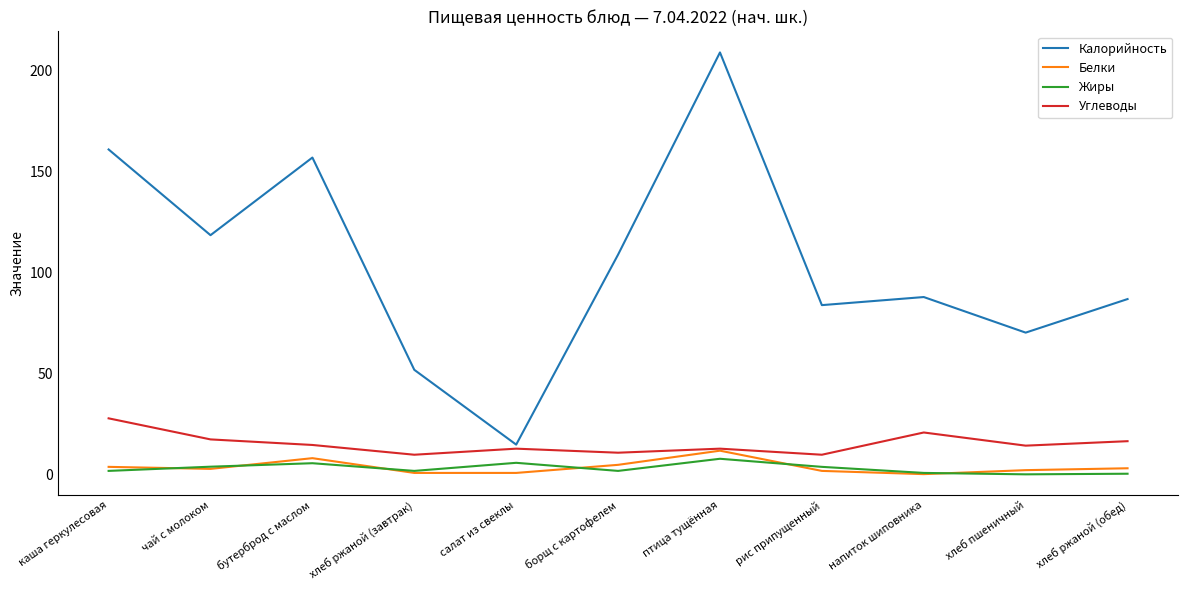

The Углеводы series shows 11.0 at борщ с картофелем. True or false?

True